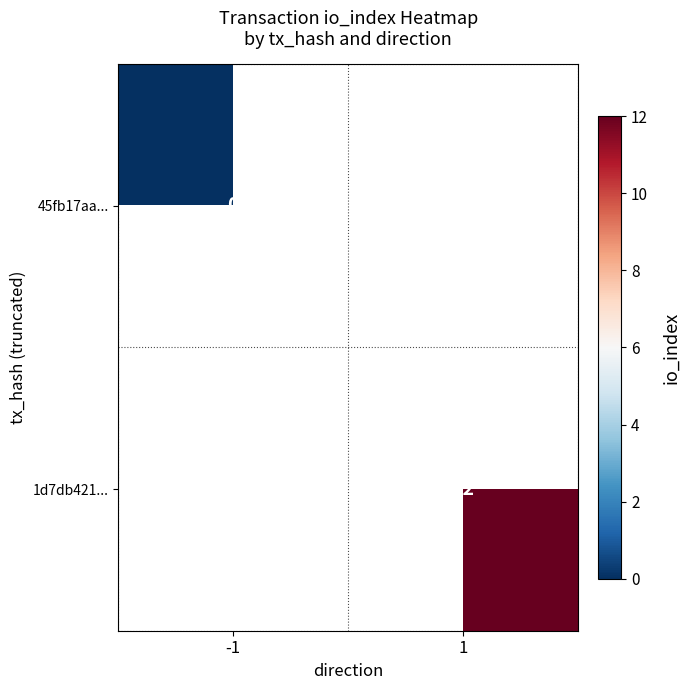

Is it true that 1d7db421... equals 12 at 1?

True